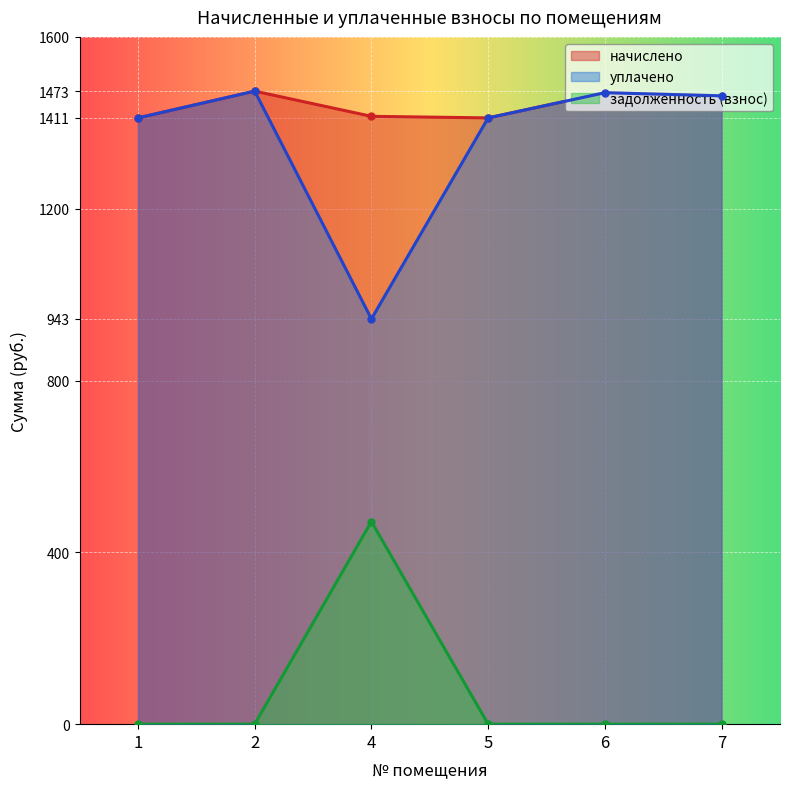

Reading left to right, what are all the values shown in this chart?

начислено: 1411.4	1473.7	1415.1	1411.4	1470.1	1462.7
уплачено: 1411.4	1473.7	943.4	1411.4	1470.1	1462.7
задолженность (взнос): 0.0	0.0	471.7	0.0	0.0	0.0